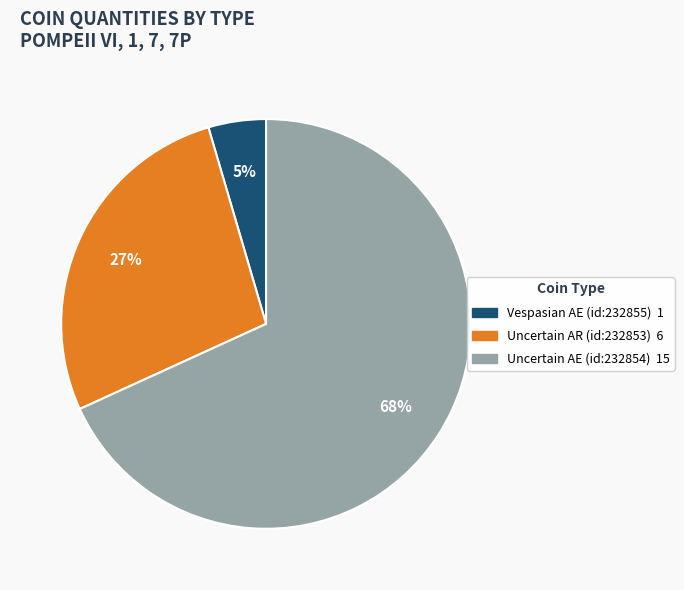

Do Vespasian AE (id:232855) and Uncertain AR (id:232853) together represent more than half of the pie?

No